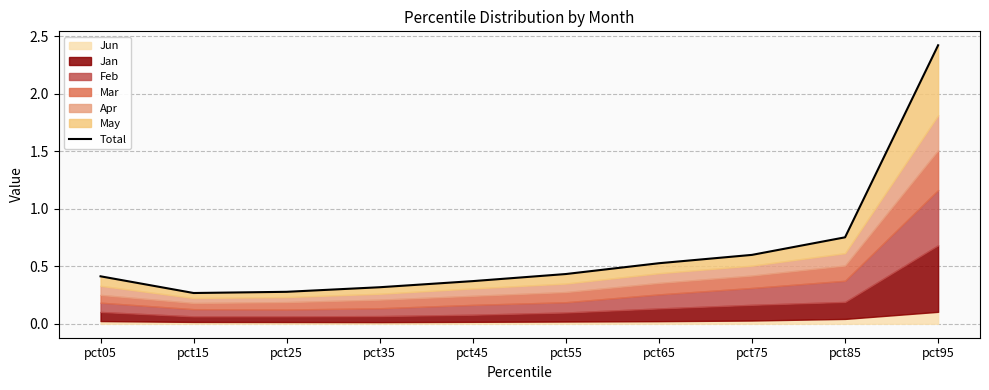

Count the values in the range 0 to 1.

9